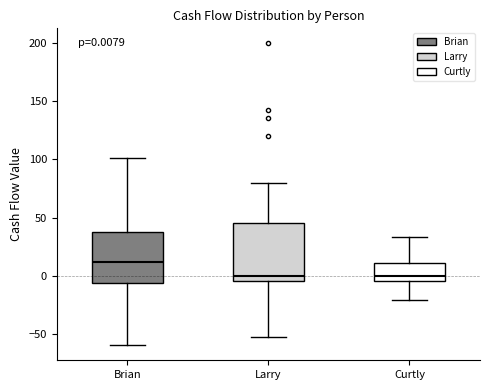

Which box is the tallest, from its lower edge to its upper edge?

Larry